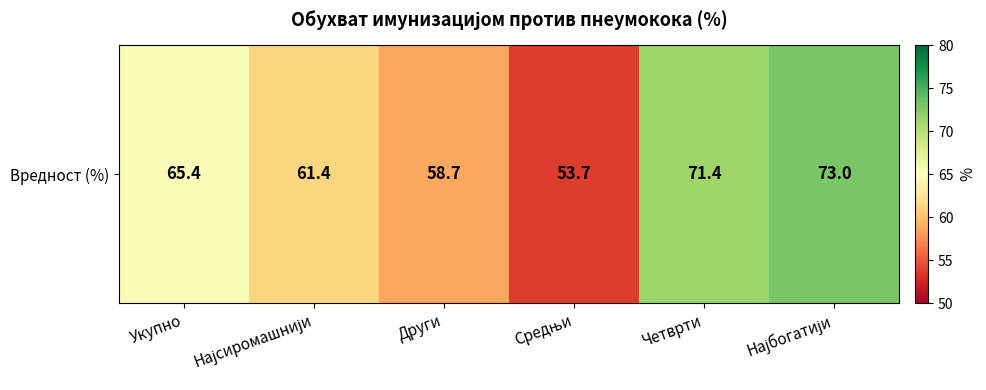

Reading left to right, what are all the values shown in this chart?

65.4	61.4	58.7	53.7	71.4	73.0